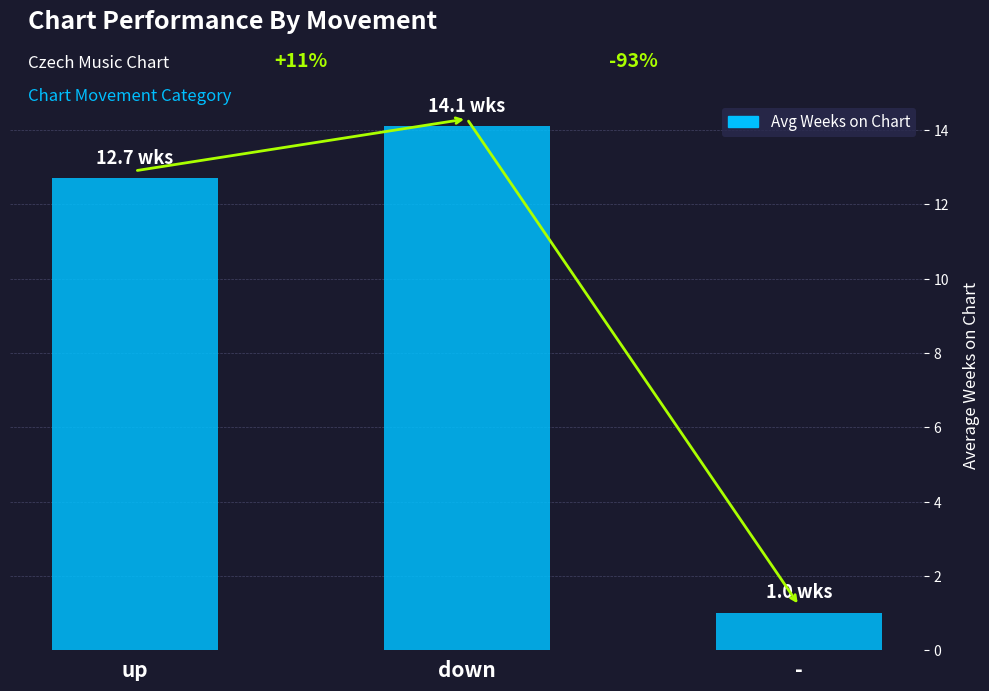

Does the chart contain stacked bars?

No